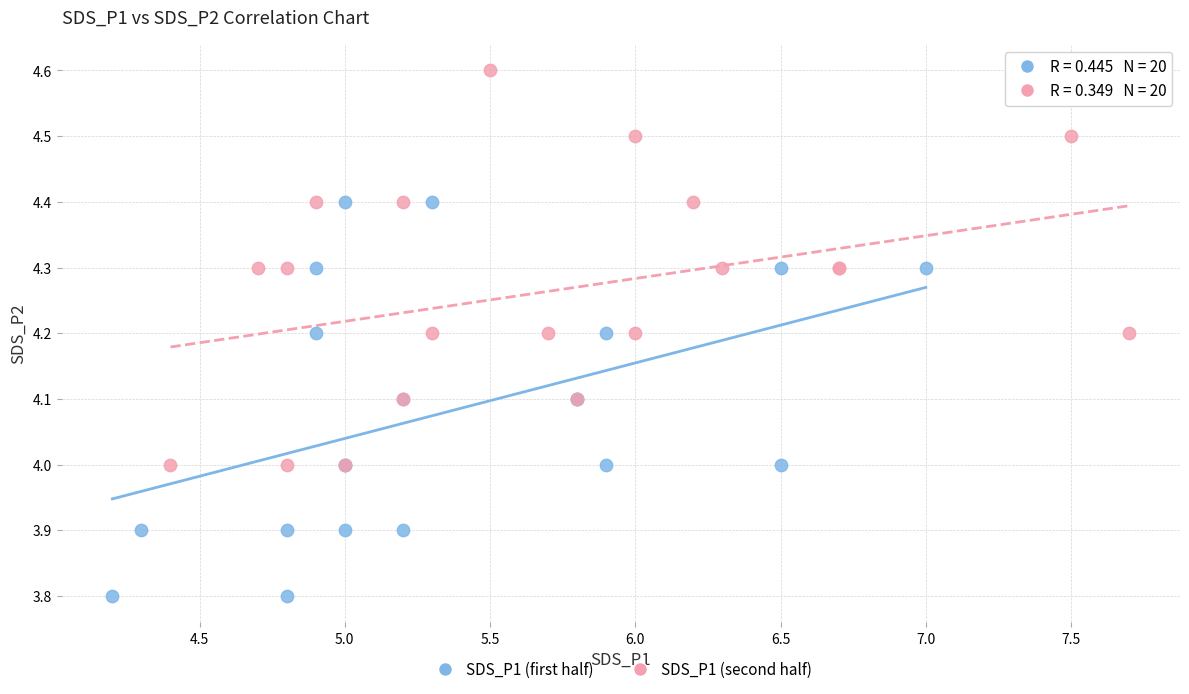

Which series reaches the minimum Y coordinate?

SDS_P1 (first half)